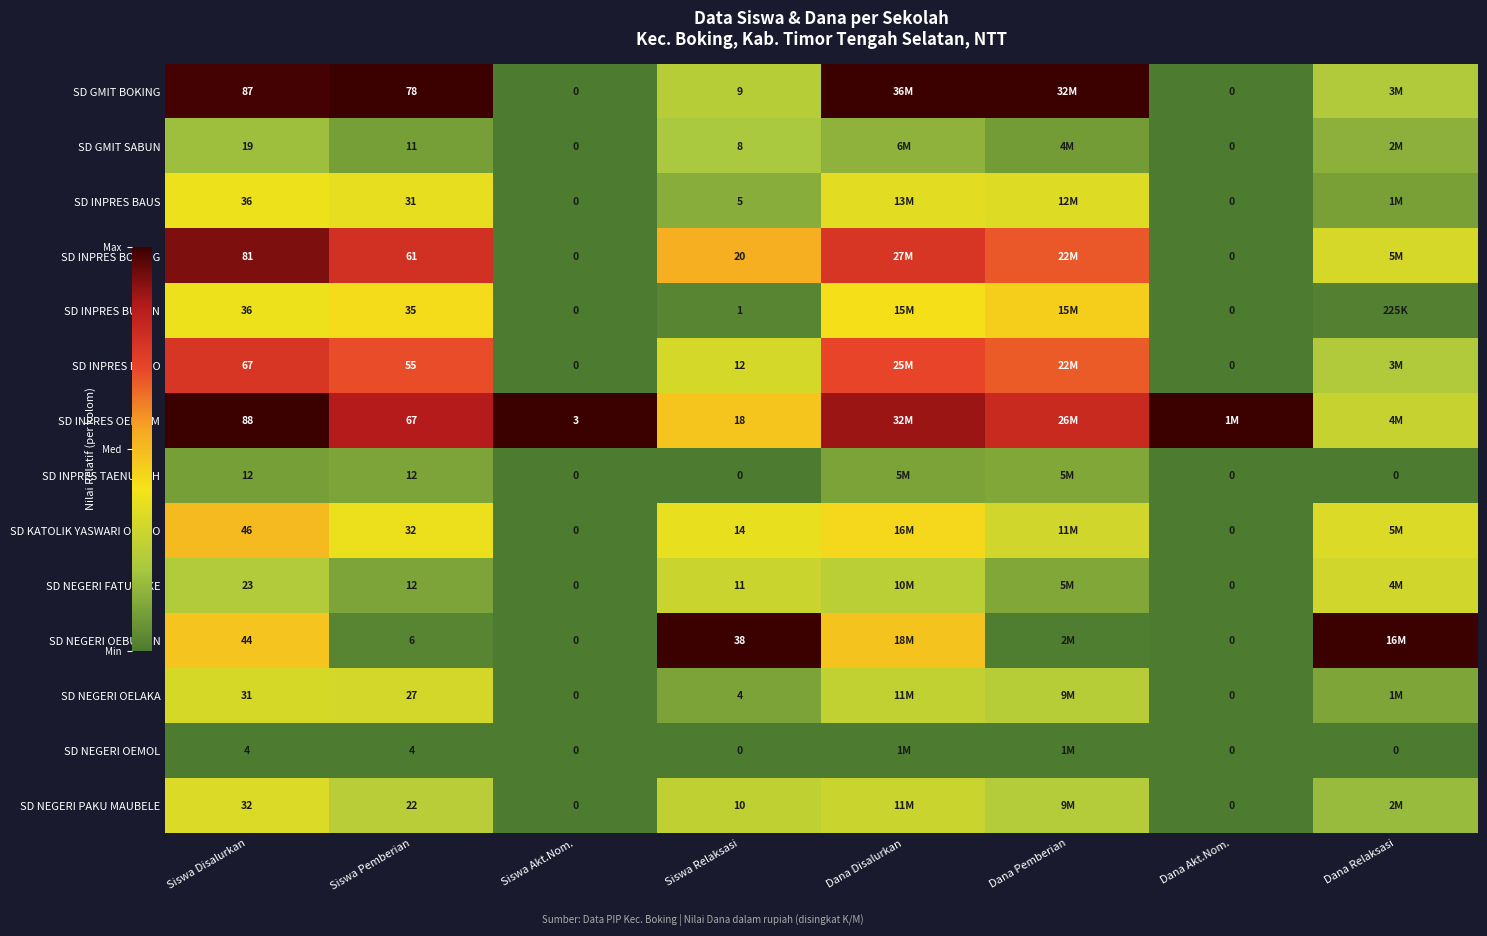

True or false: SD NEGERI PAKU MAUBELE has a value of 0.1 at Siswa Pemberian.

False